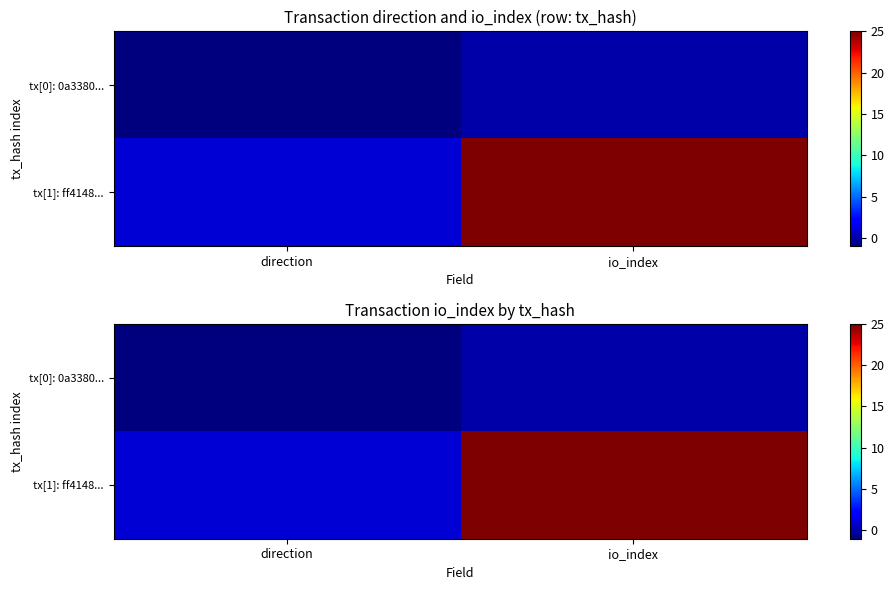

List the series in order of their peak value, lowest first.

tx[0]: 0a3380..., tx[1]: ff4148...